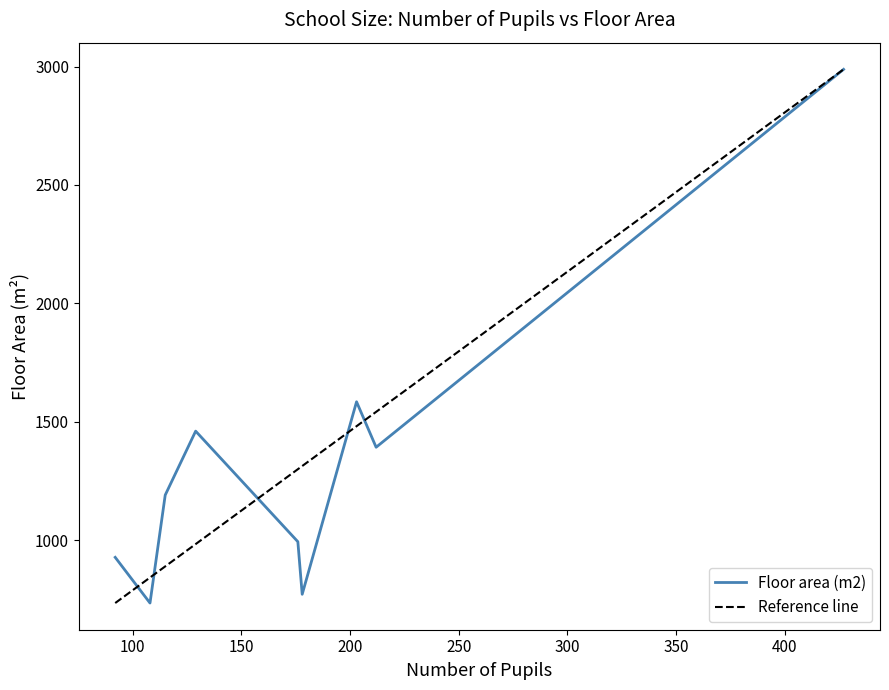

How many interior local valleys (lower than both neighbors) does the data have?

3